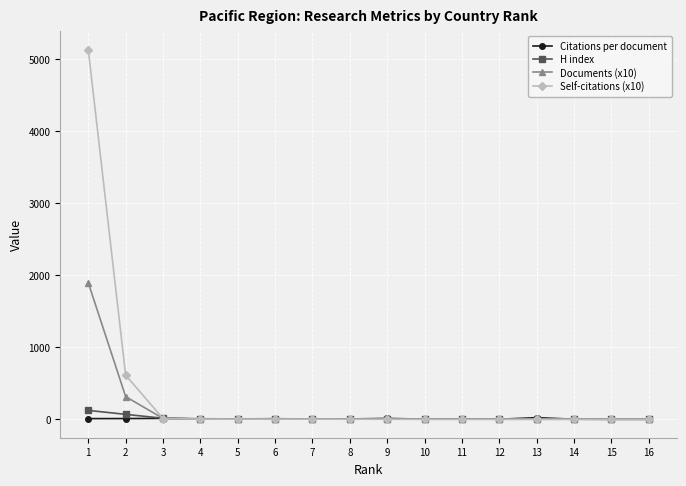

What is the maximum value shown in the chart?

5127.0